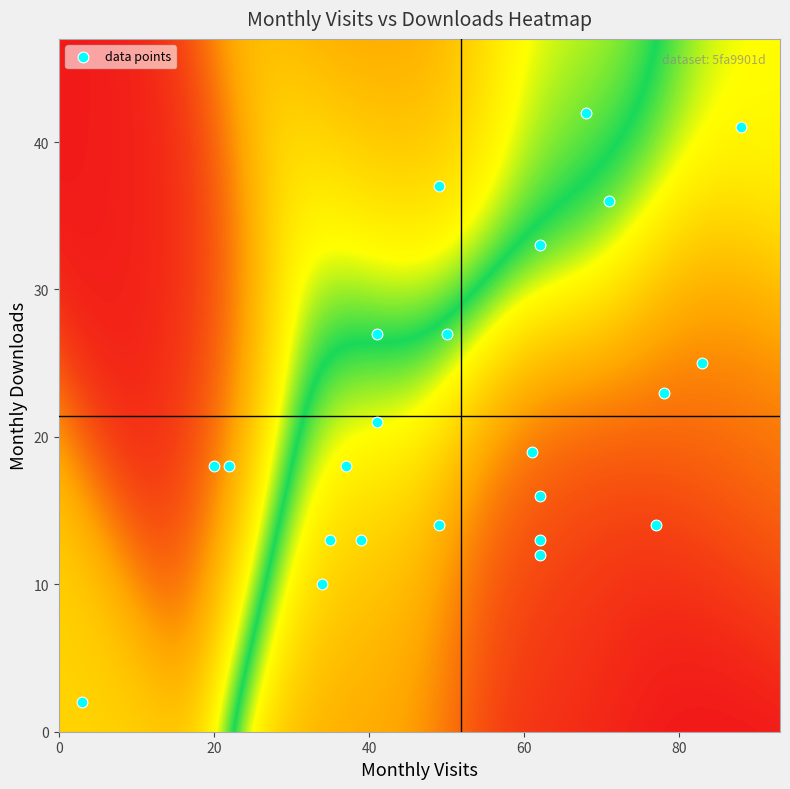

What is the range of X values (max minus min)?

85